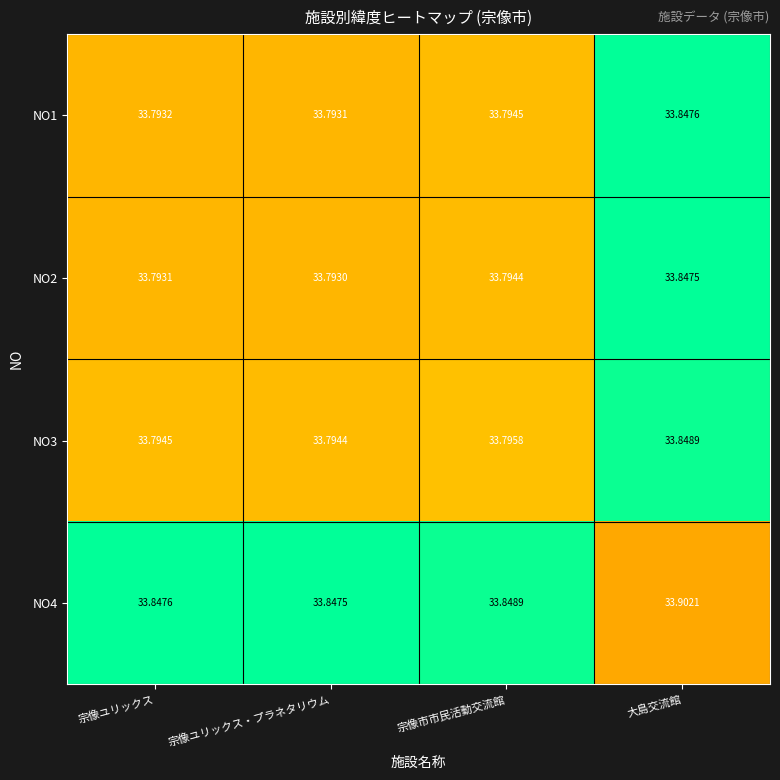

Which series has the largest total across all categories?

NO4